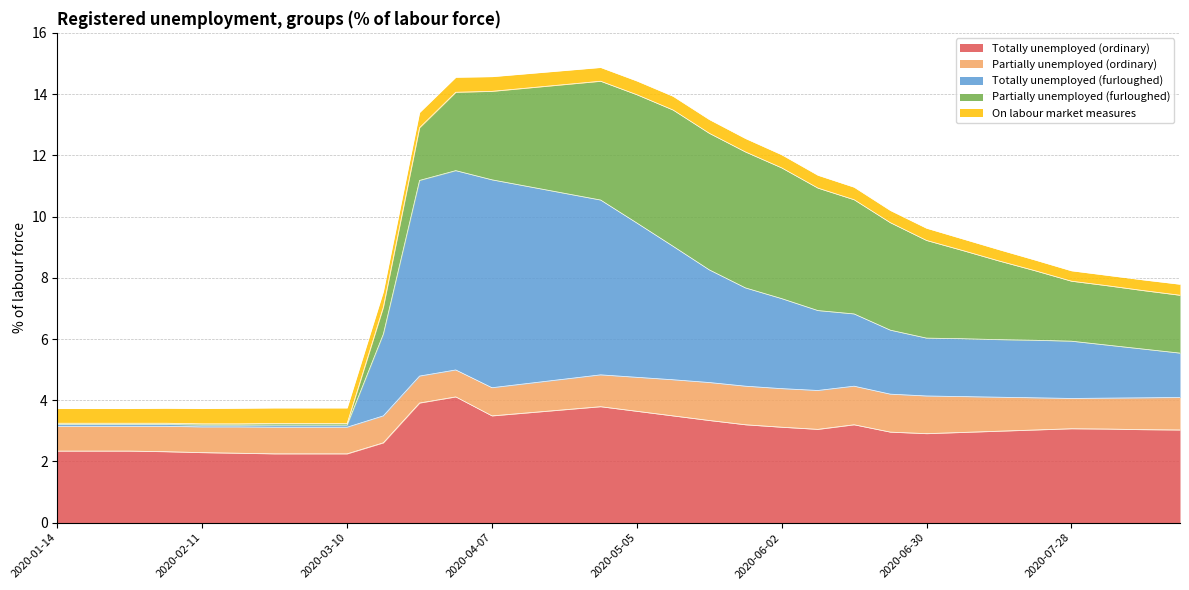

Does the chart display data point markers on the line(s)?

No